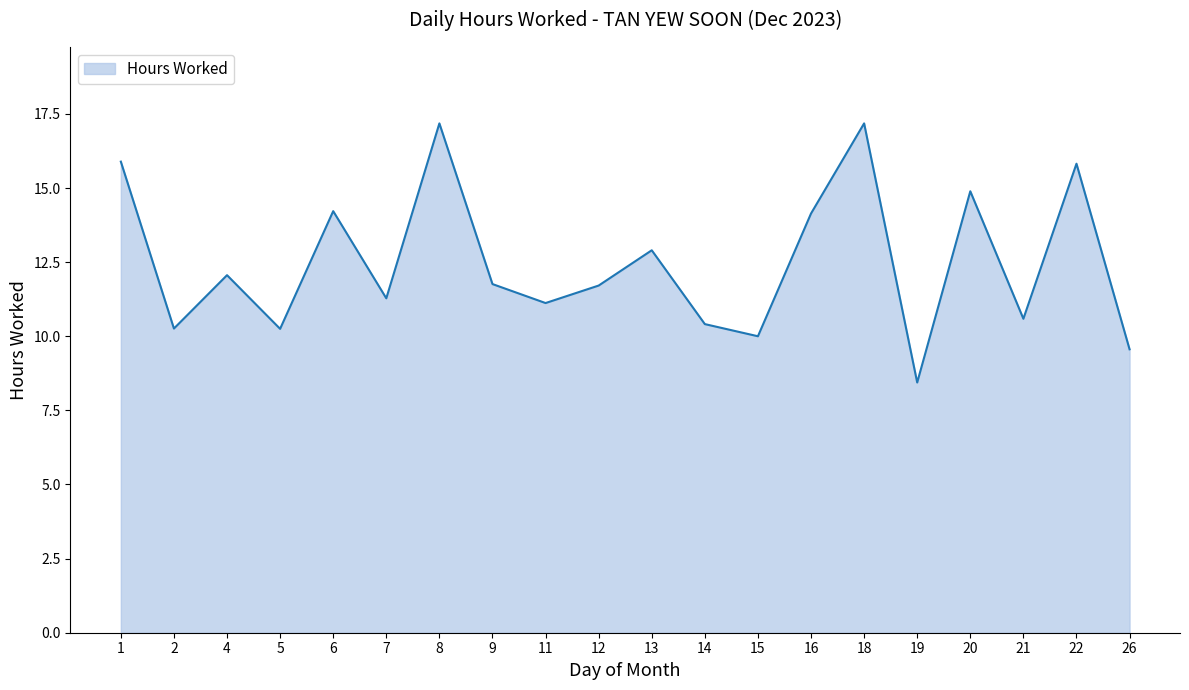

Read the value at 8.

17.2